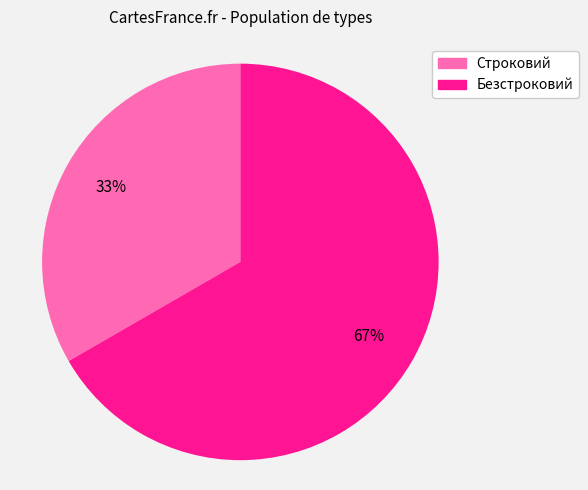

Which has a higher value, Безстроковий or Строковий?

Безстроковий